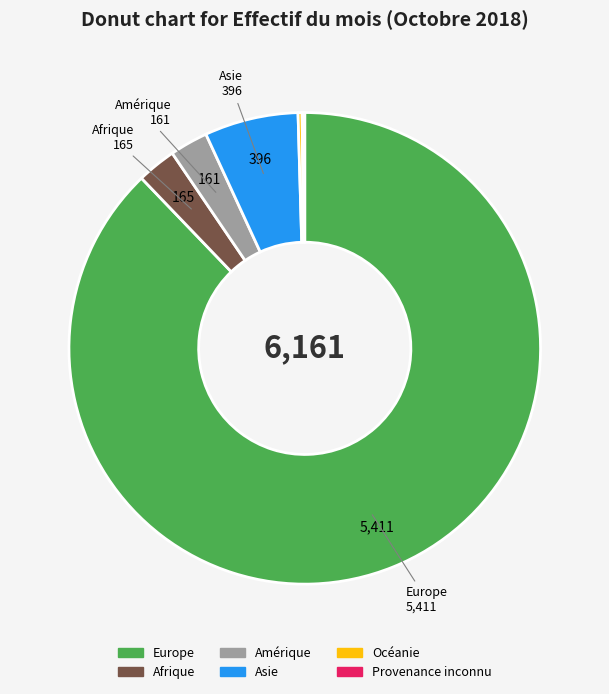

Combined, do Afrique and Amérique account for over 50%?

No